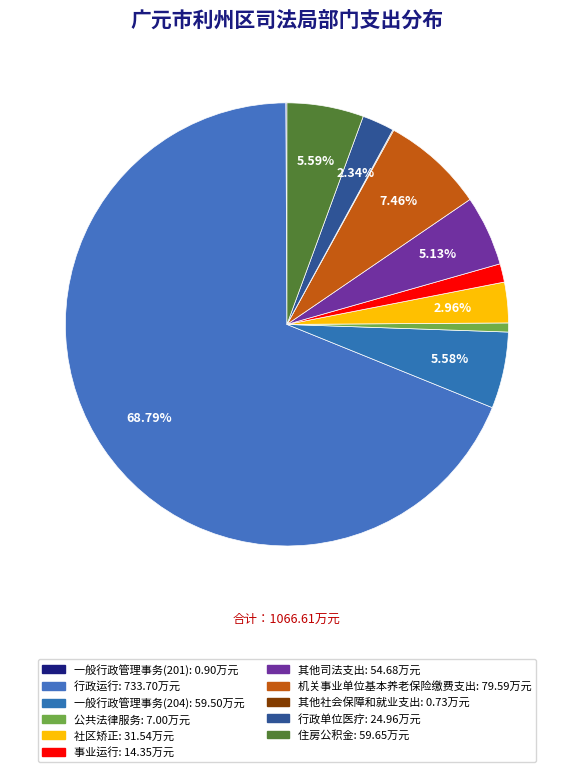

Which slice is the smallest?

其他社会保障和就业支出